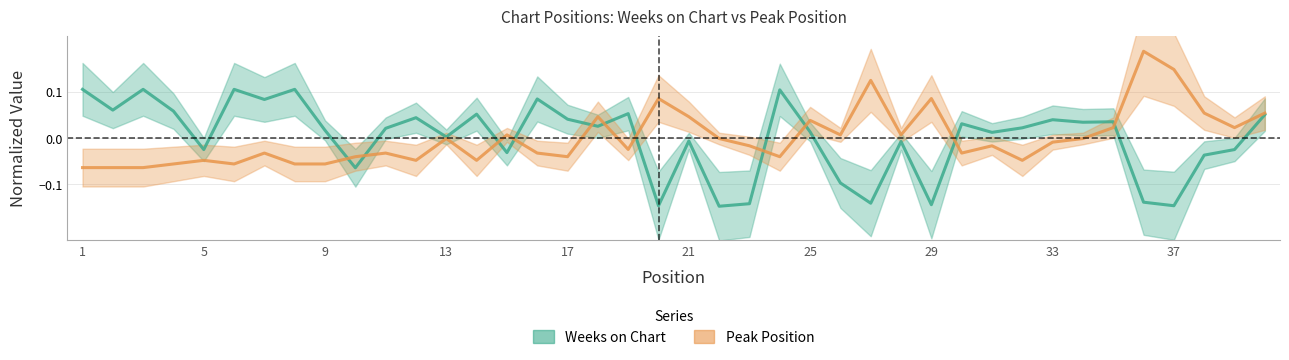

What is the minimum value for Weeks on Chart?

-0.1